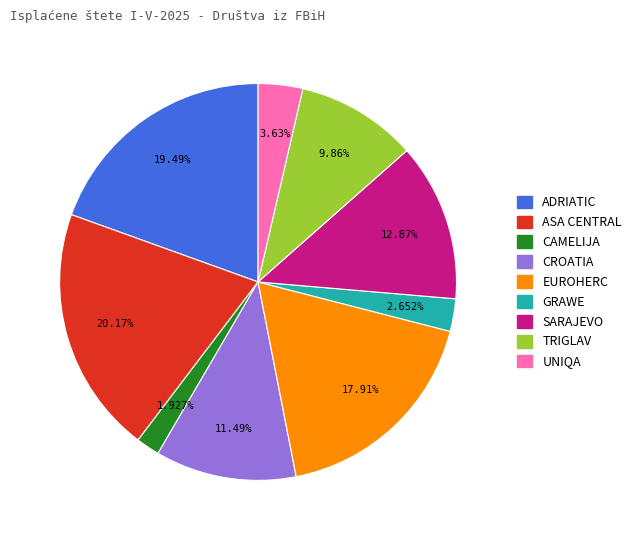

To the nearest percent, what is the average slice percentage?

11%